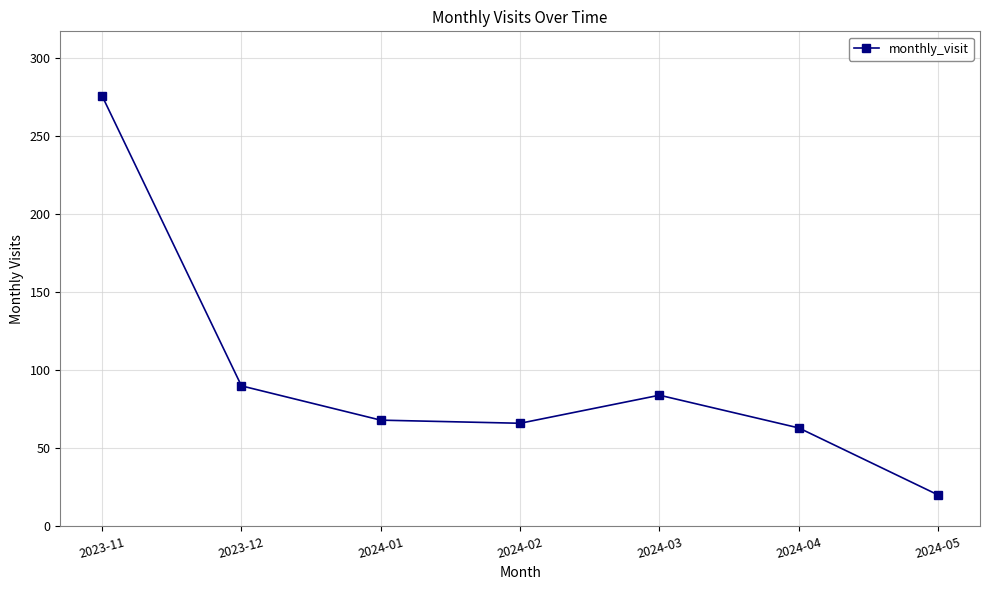

The chart shows a value of 34 at 2024-04. True or false?

False